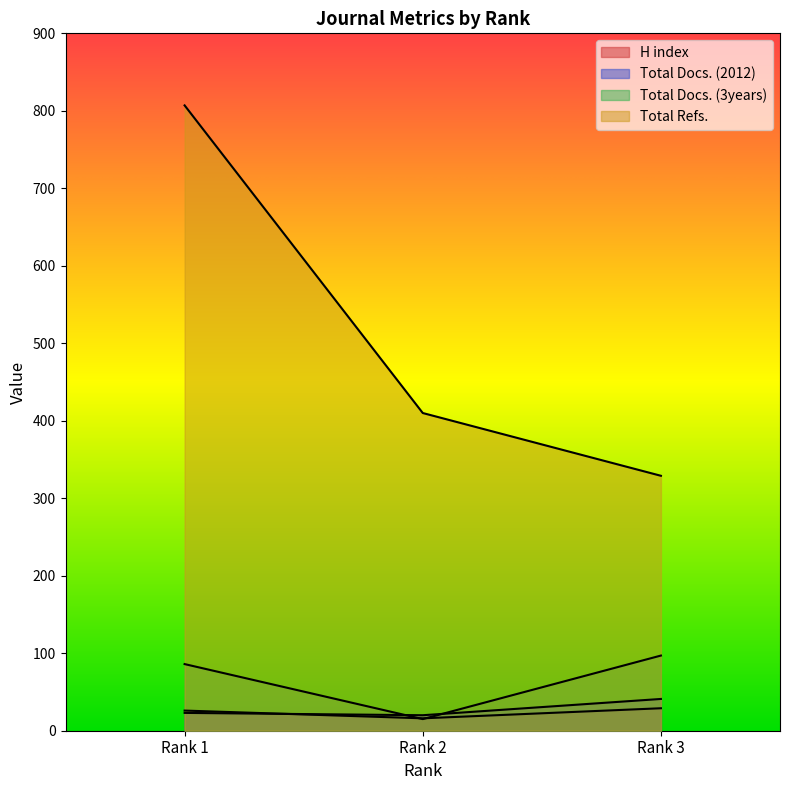

How many Total Refs. values are between 329 and 807?

3